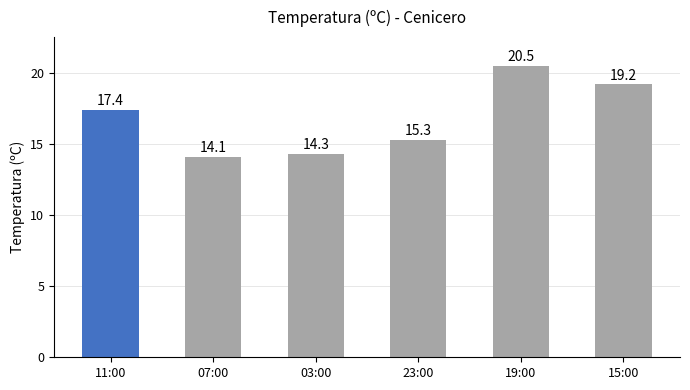

What is the label of the 4th bar from the left?

23:00